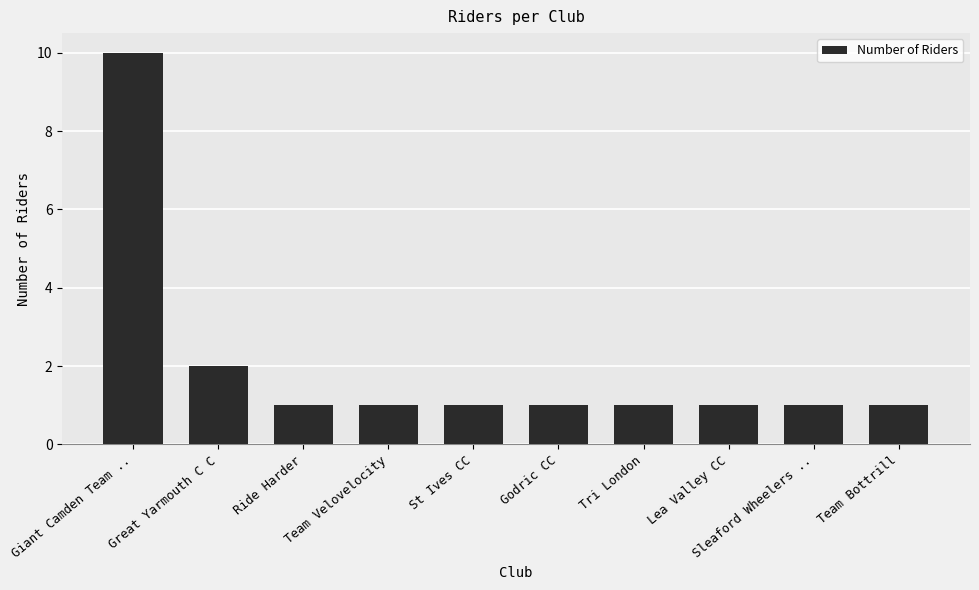

What is the greatest value displayed?

10